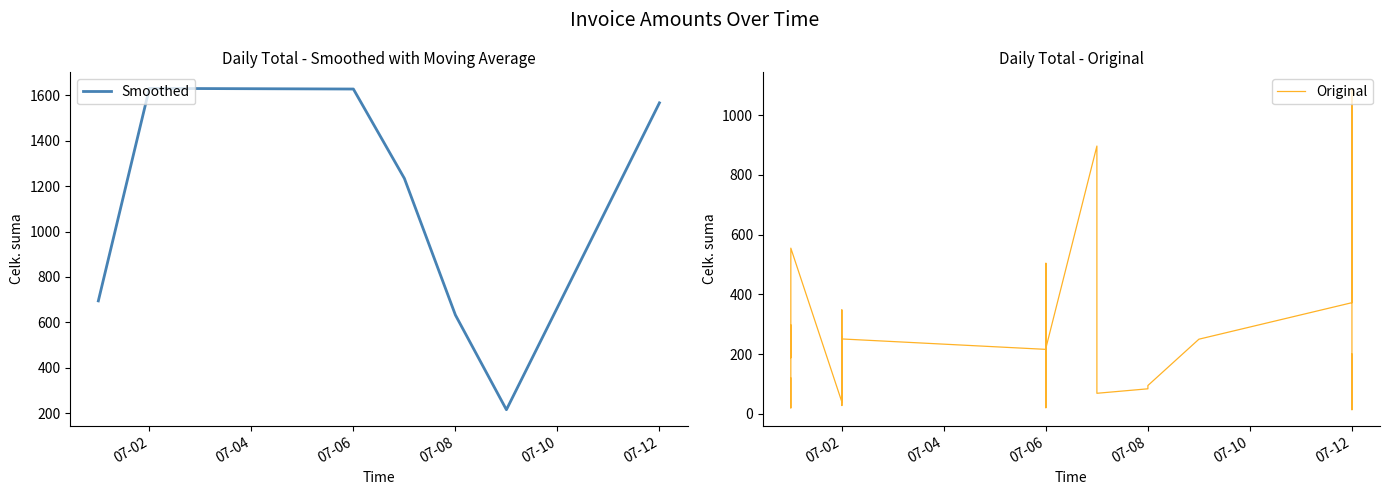

Rank the categories by value from lowest to highest.

2021-07-12, 2021-07-01, 2021-07-06, 2021-07-12, 2021-07-02, 2021-07-12, 2021-07-02, 2021-07-06, 2021-07-02, 2021-07-02, 2021-07-06, 2021-07-07, 2021-07-02, 2021-07-08, 2021-07-08, 2021-07-02, 2021-07-12, 2021-07-01, 2021-07-07, 2021-07-06, 2021-07-02, 2021-07-06, 2021-07-01, 2021-07-12, 2021-07-01, 2021-07-06, 2021-07-06, 2021-07-02, 2021-07-09, 2021-07-02, 2021-07-02, 2021-07-02, 2021-07-01, 2021-07-02, 2021-07-12, 2021-07-06, 2021-07-01, 2021-07-07, 2021-07-12, 2021-07-12